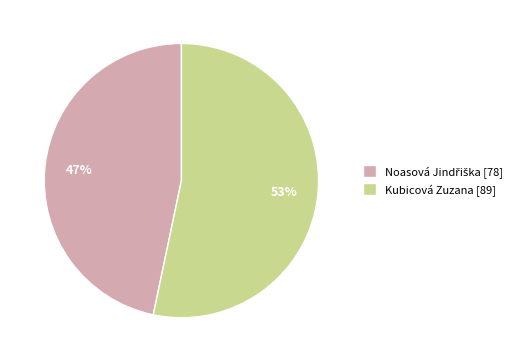

Is it true that Kubicová Zuzana [89] is 53% of the pie?

True